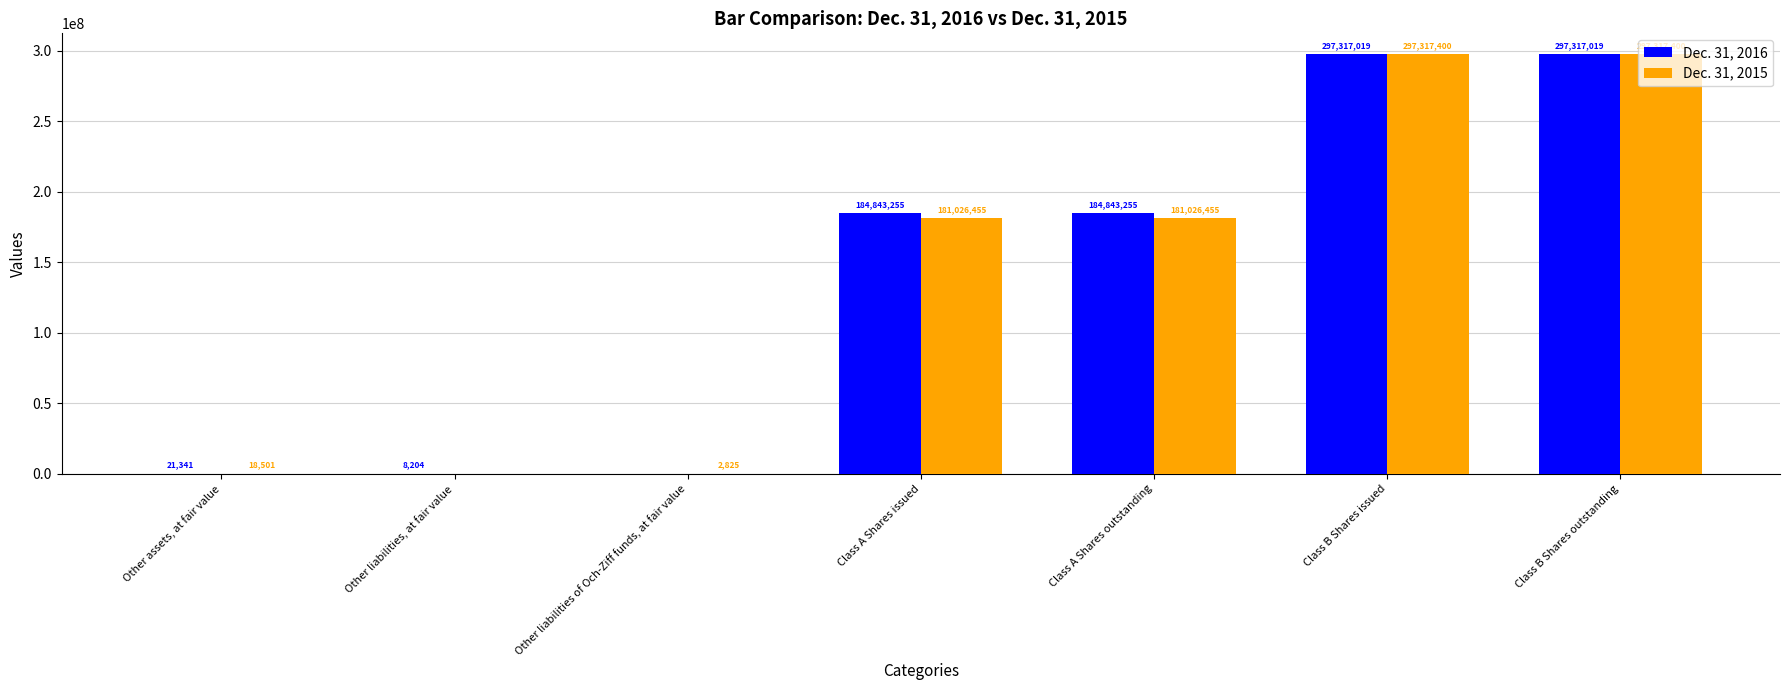

Does the chart contain stacked bars?

No